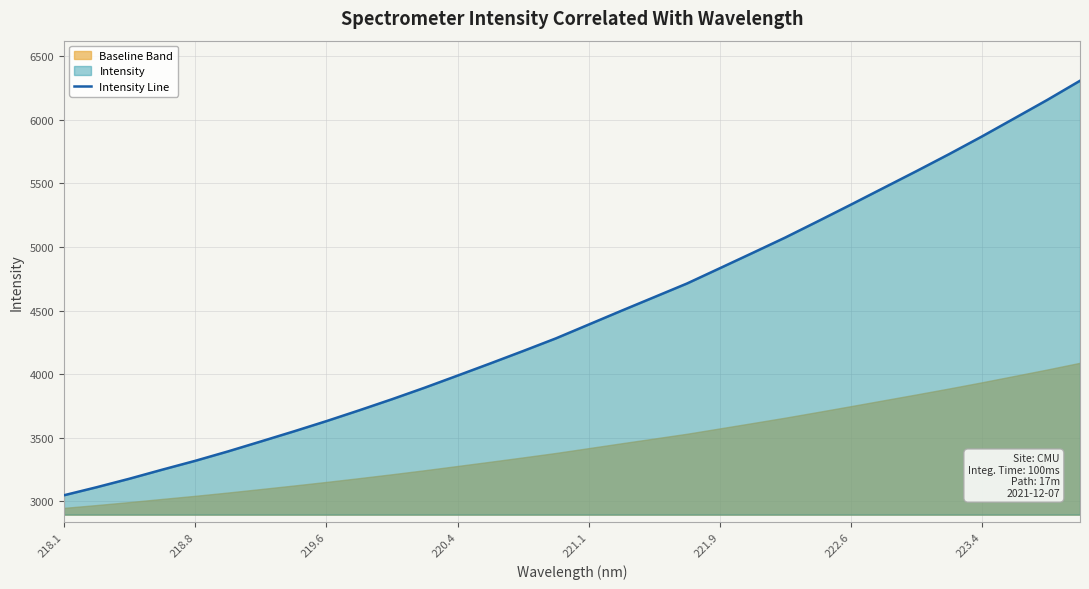

Count the number of values greater than 4389.

16